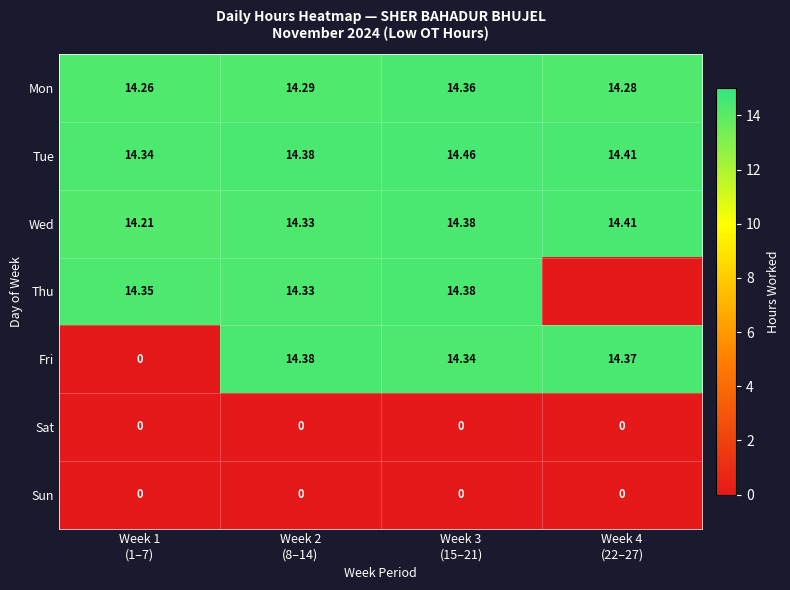

Which category has the lowest value across all series?

Week 4
(22–27)